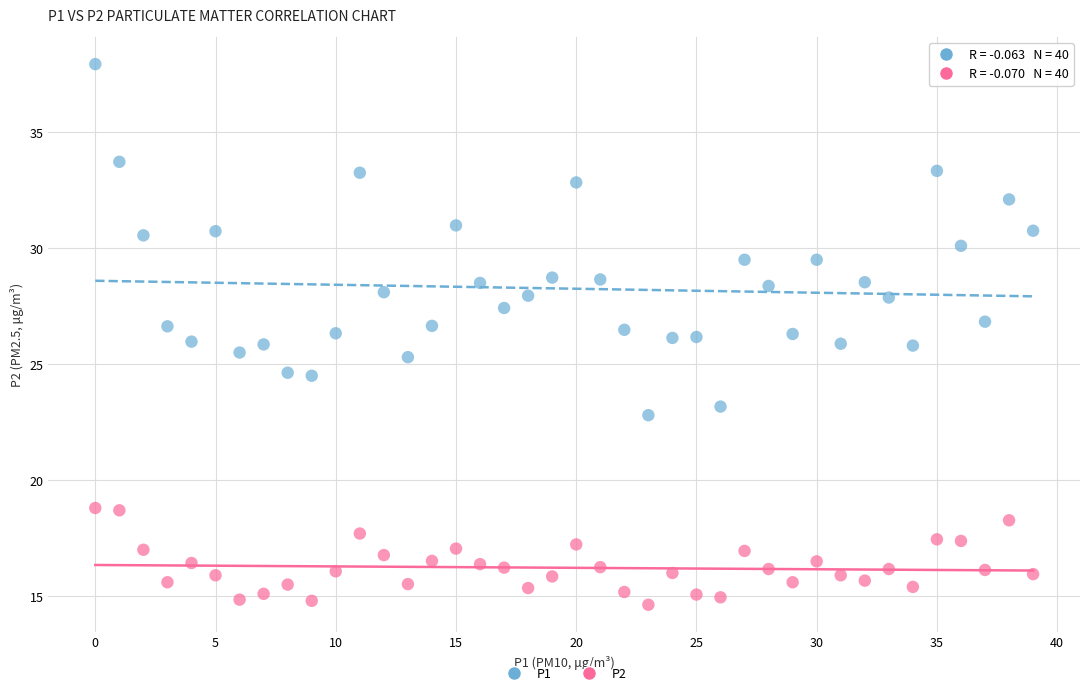

Which series contains the lowest Y value?

P2